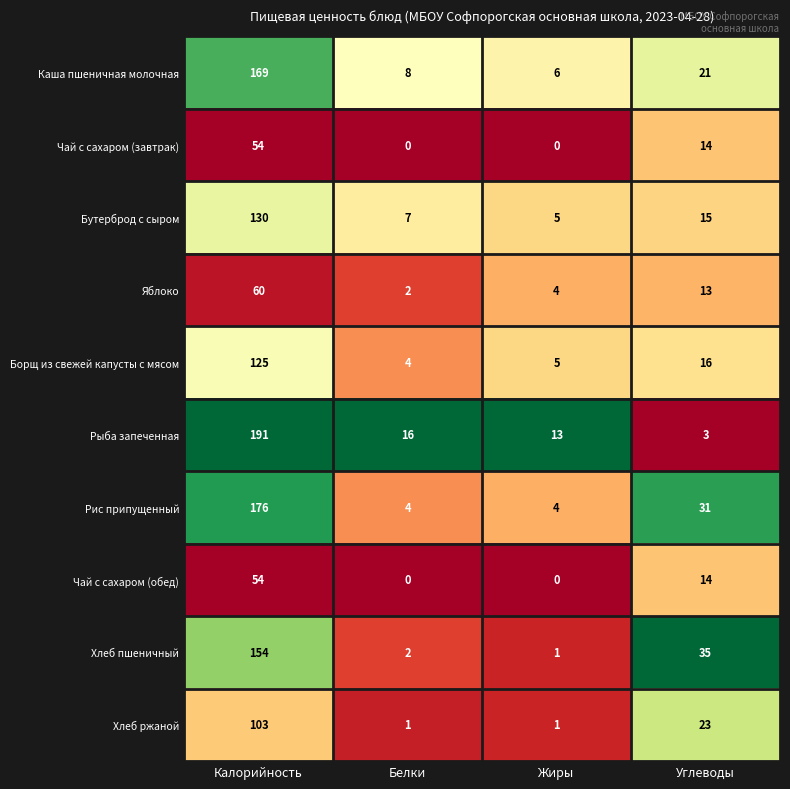

What is the minimum value for Каша пшеничная молочная?

6